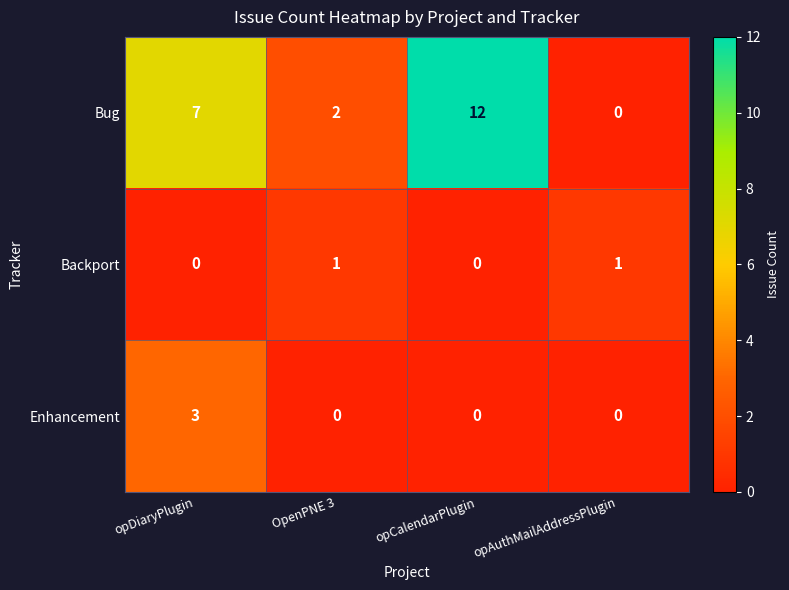

What is the sum of the Enhancement values at opCalendarPlugin and opDiaryPlugin?

3